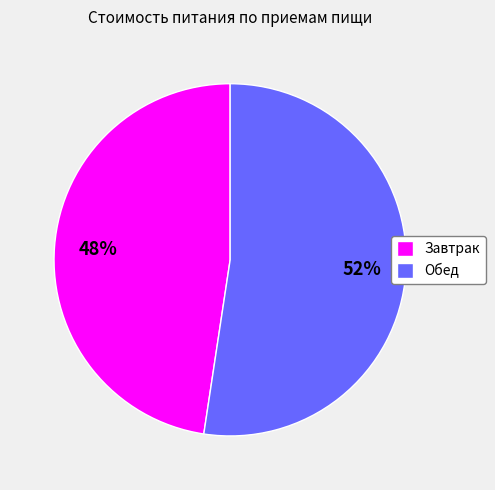

True or false: Обед accounts for 52% of the total.

True